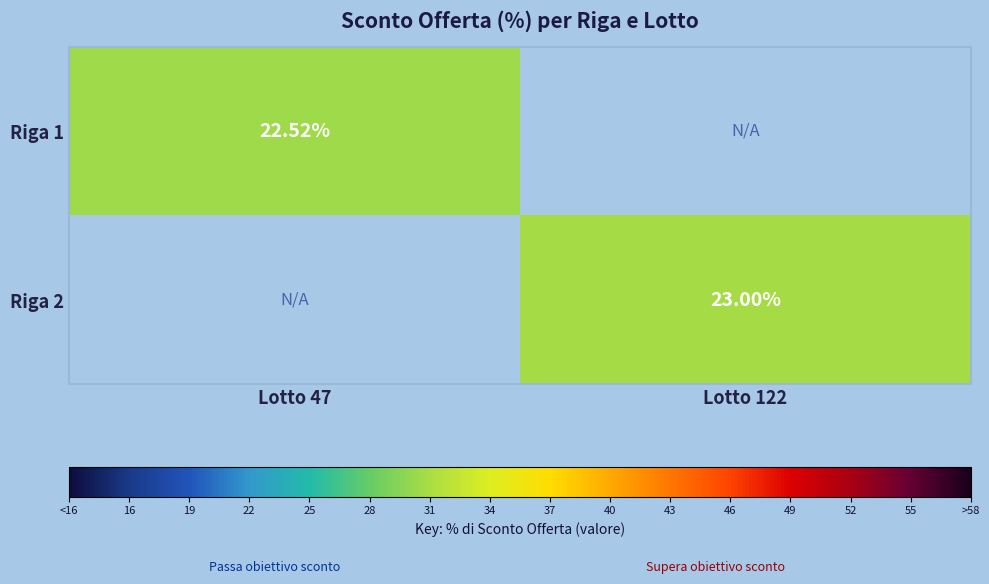

The Riga 2 series shows 39.5 at Lotto 122. True or false?

False